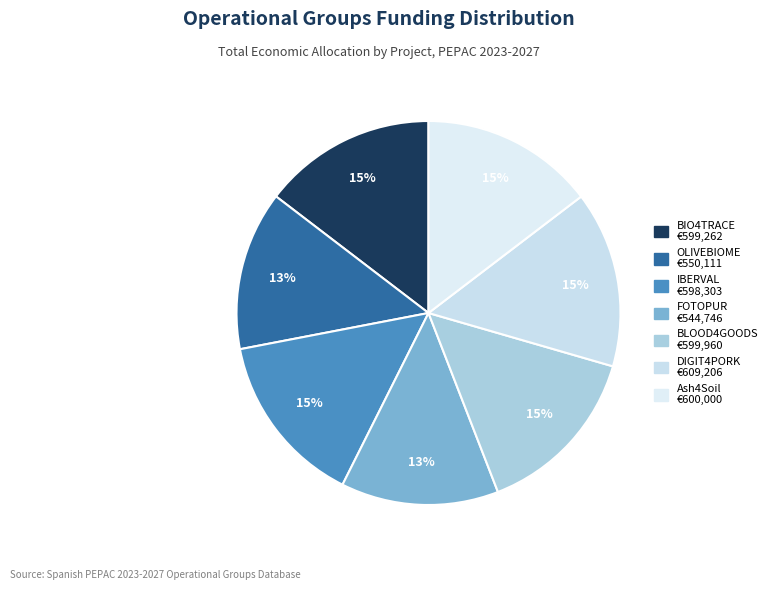

How much of the chart is everything except DIGIT4PORK?

85.1%